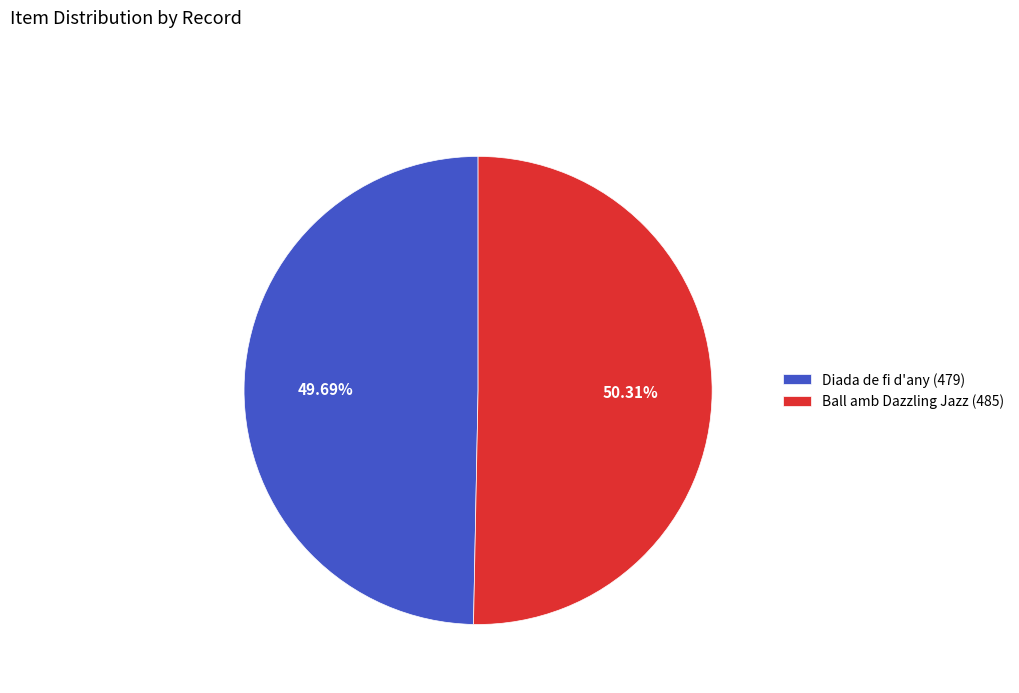

To the nearest percent, what is the difference between the Ball amb Dazzling Jazz (485) and Diada de fi d'any (479) slice percentages?

1%